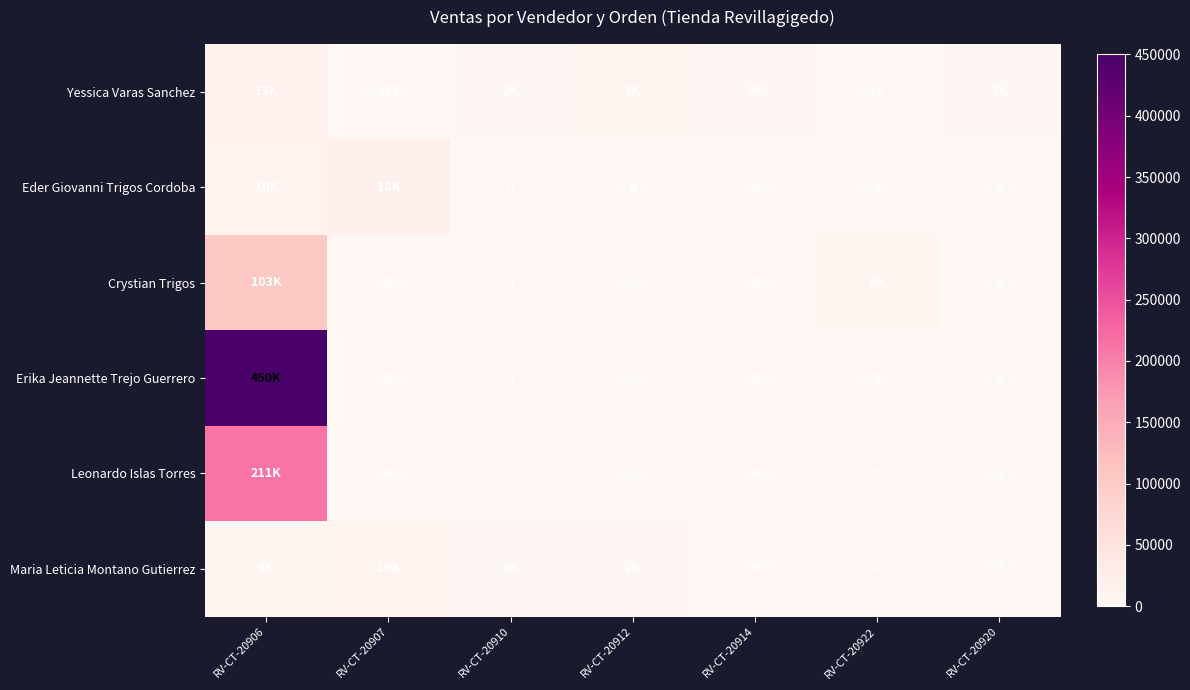

What is the difference between the maximum and minimum values in the Maria Leticia Montano Gutierrez series?

10150